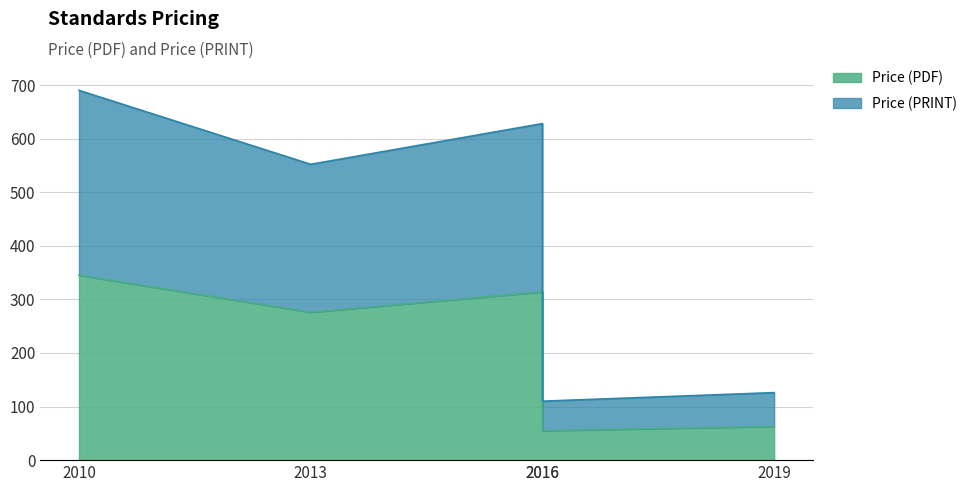

The value of Price (PDF) at 2010 is 345. True or false?

True